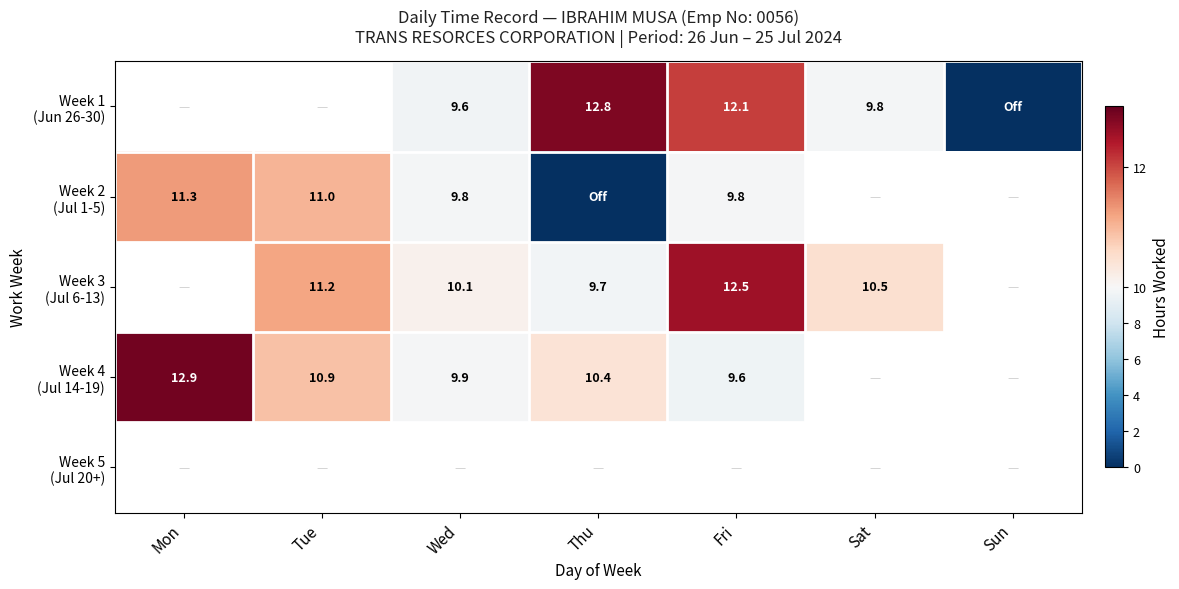

Which series changed the most between Thu and Sat?

Week 1 (Jun 26-30)